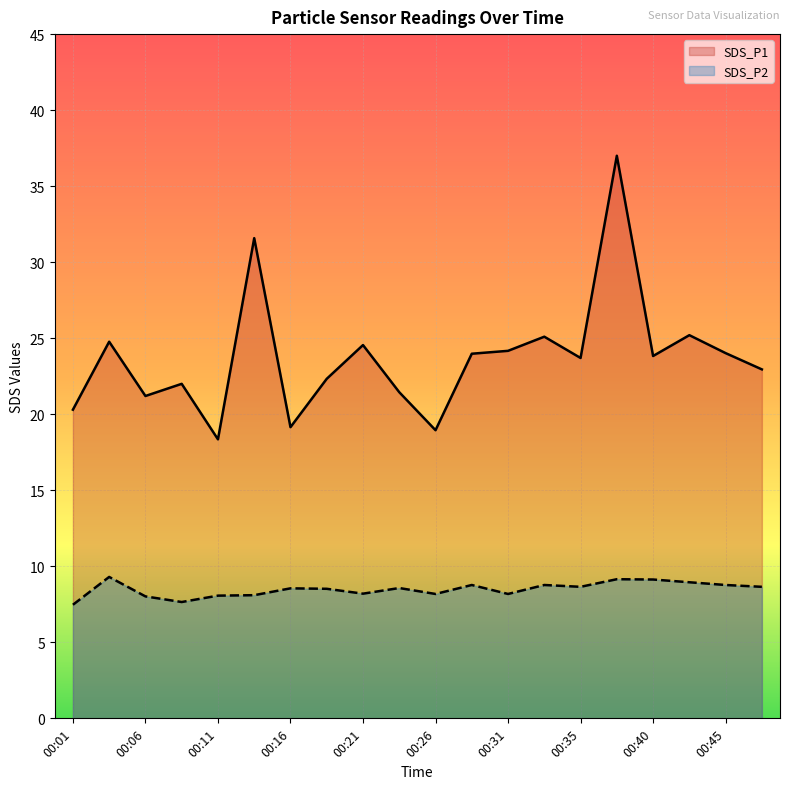

What is the difference between the maximum and minimum values in the SDS_P1 series?

18.6